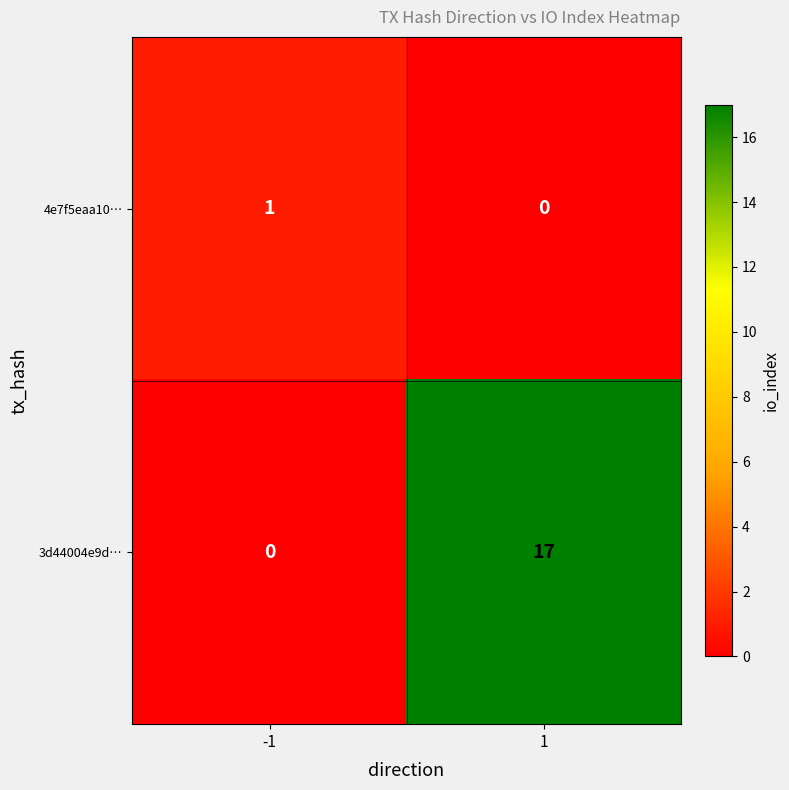

What is the difference between the highest and lowest values at 1?

17